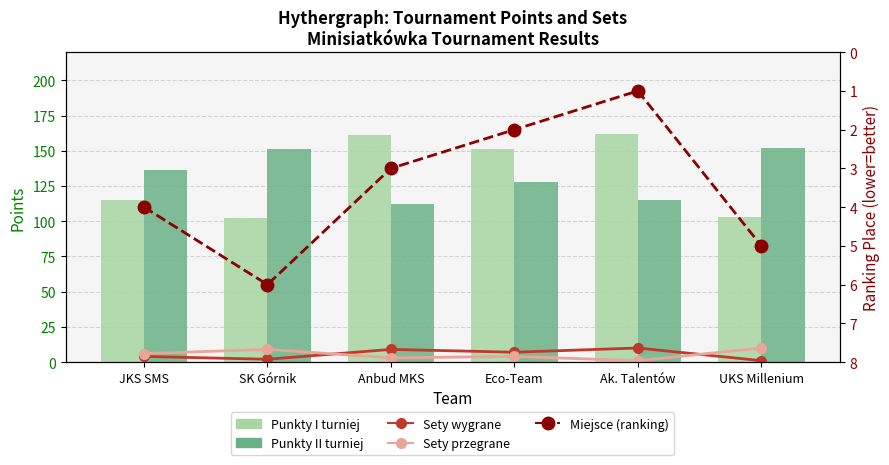

What is the minimum value for Miejsce (ranking)?

1